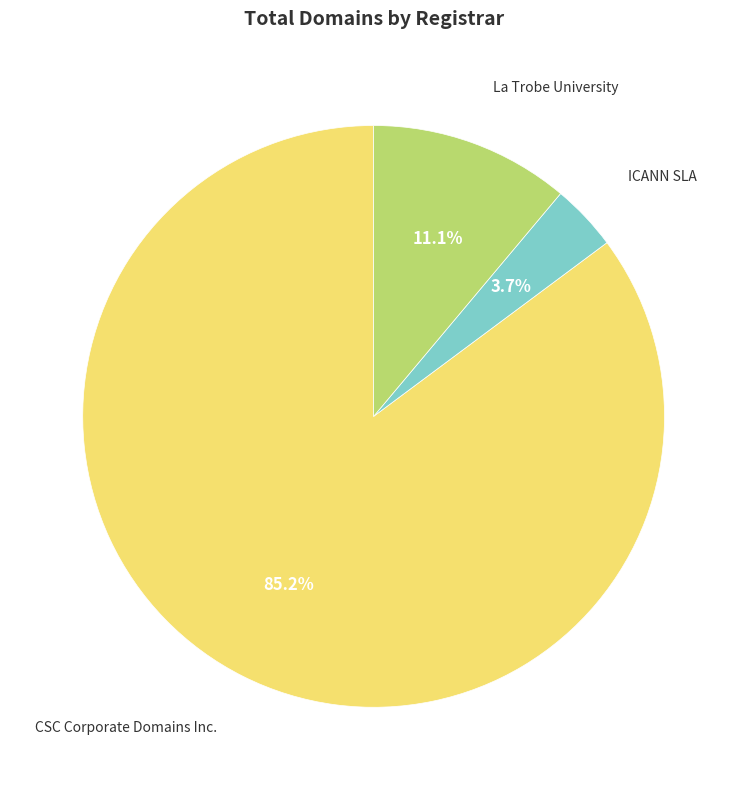

Is there any slice that represents more than half of the pie?

Yes